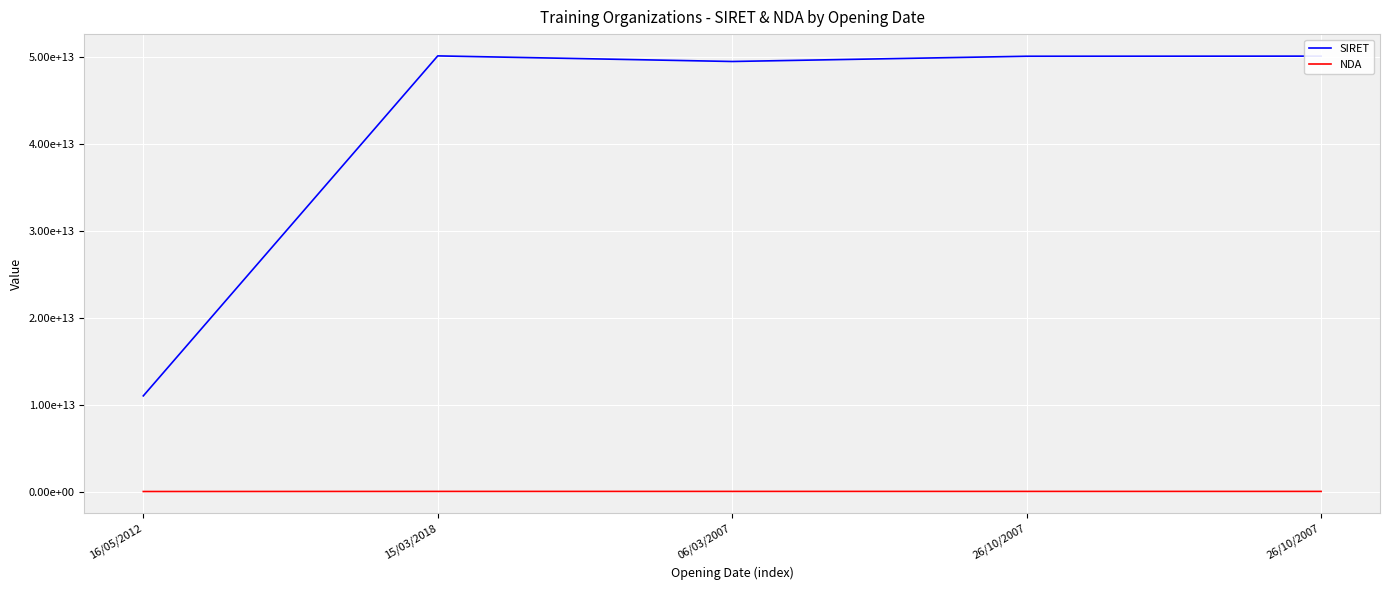

What are all the series names shown in the legend?

SIRET, NDA